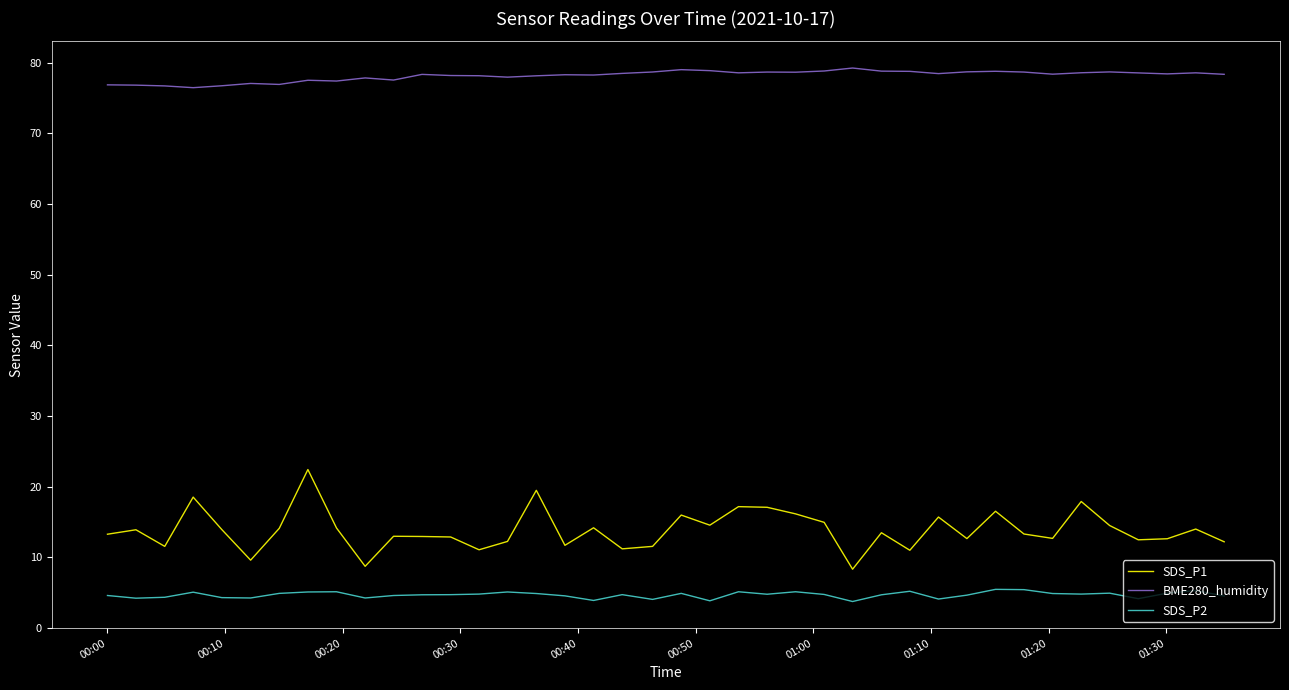

Which series has the largest range (max minus min)?

SDS_P1